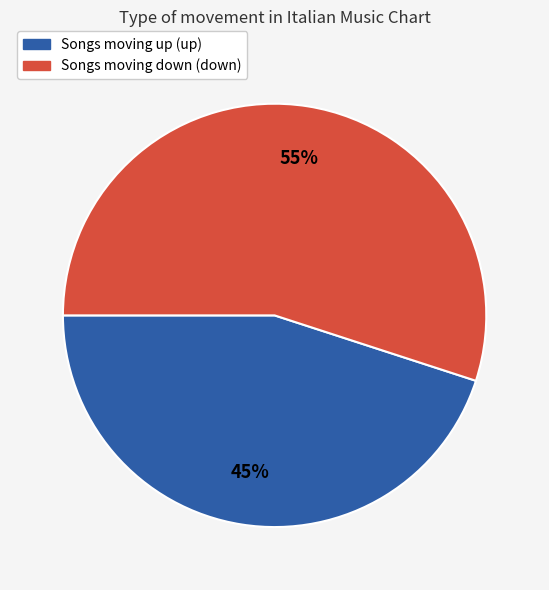

To the nearest percent, what is the difference between the largest and smallest slice percentages?

10%